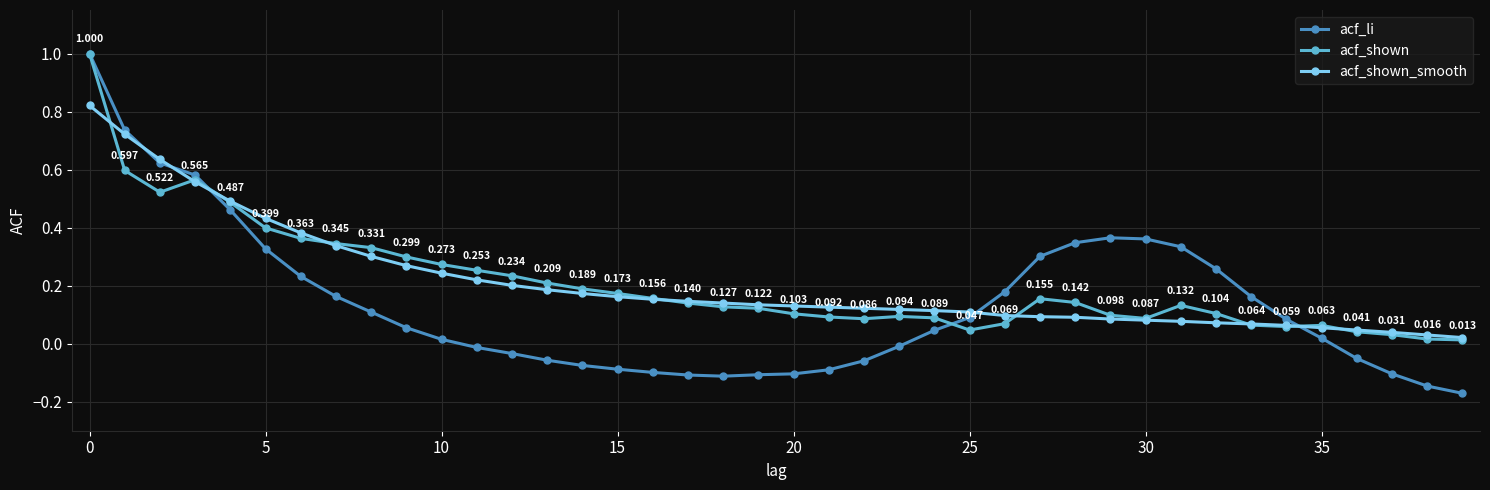

What is the maximum value for acf_shown?

1.0